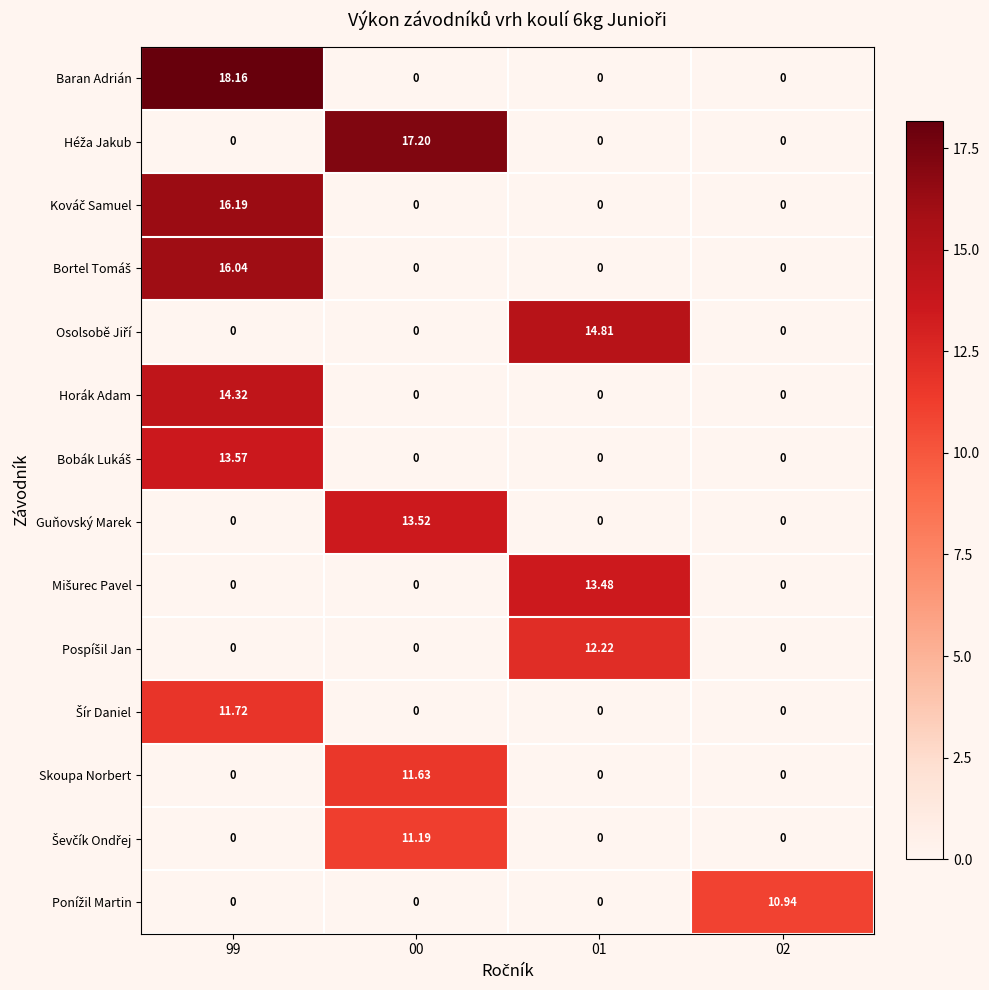

Which series has the widest spread of values?

Baran Adrián